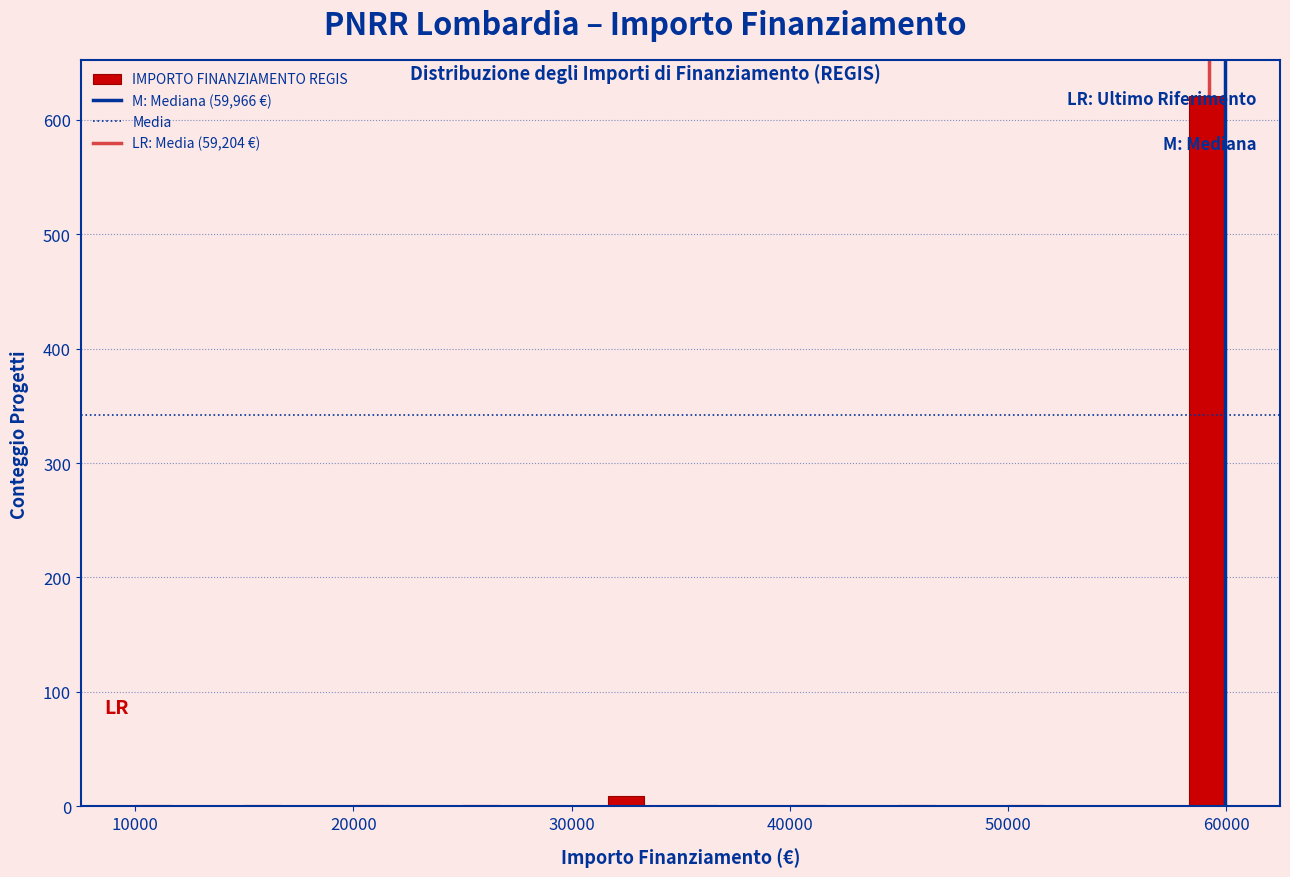

Read against the x-axis, roughly where is the centre of the tallest bar?

59000